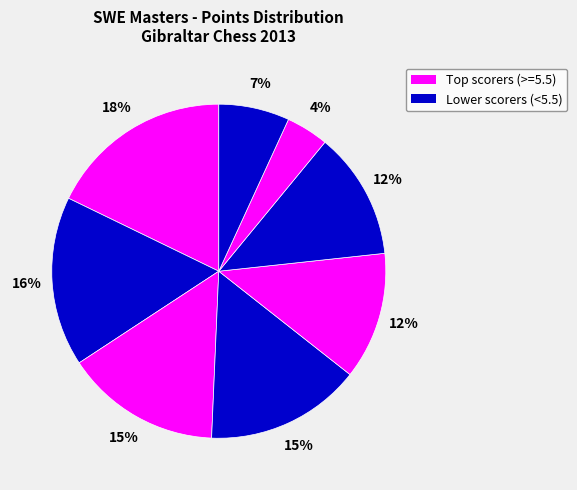

Count the number of slices in the pie.

8